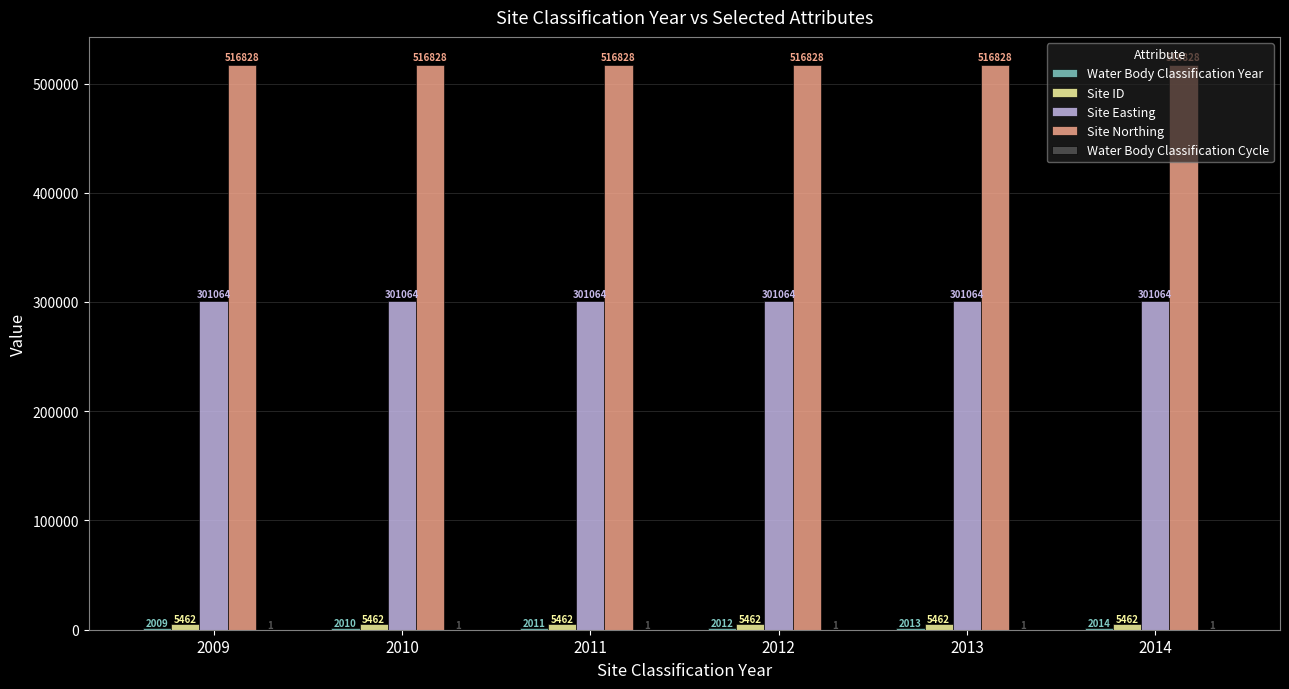

How many categories are shown in the chart?

6